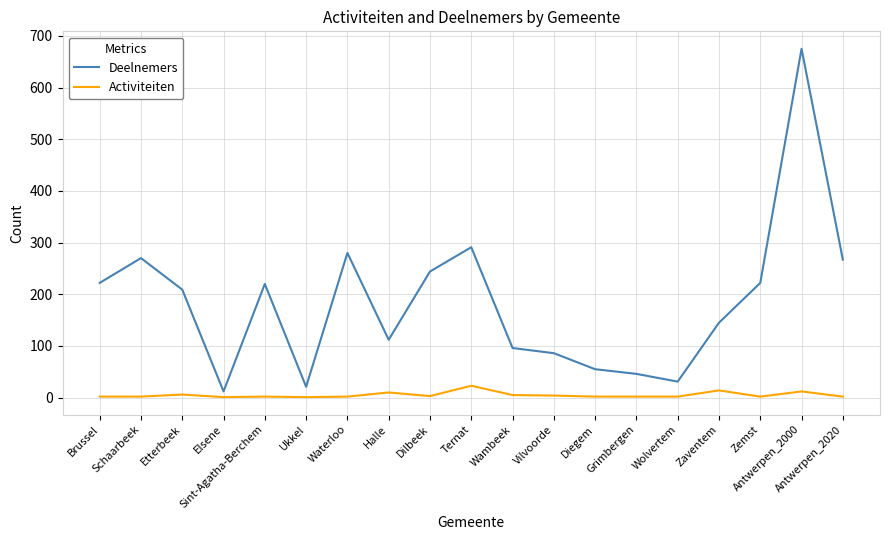

What is the sum of the Activiteiten values at Diegem and Schaarbeek?

4